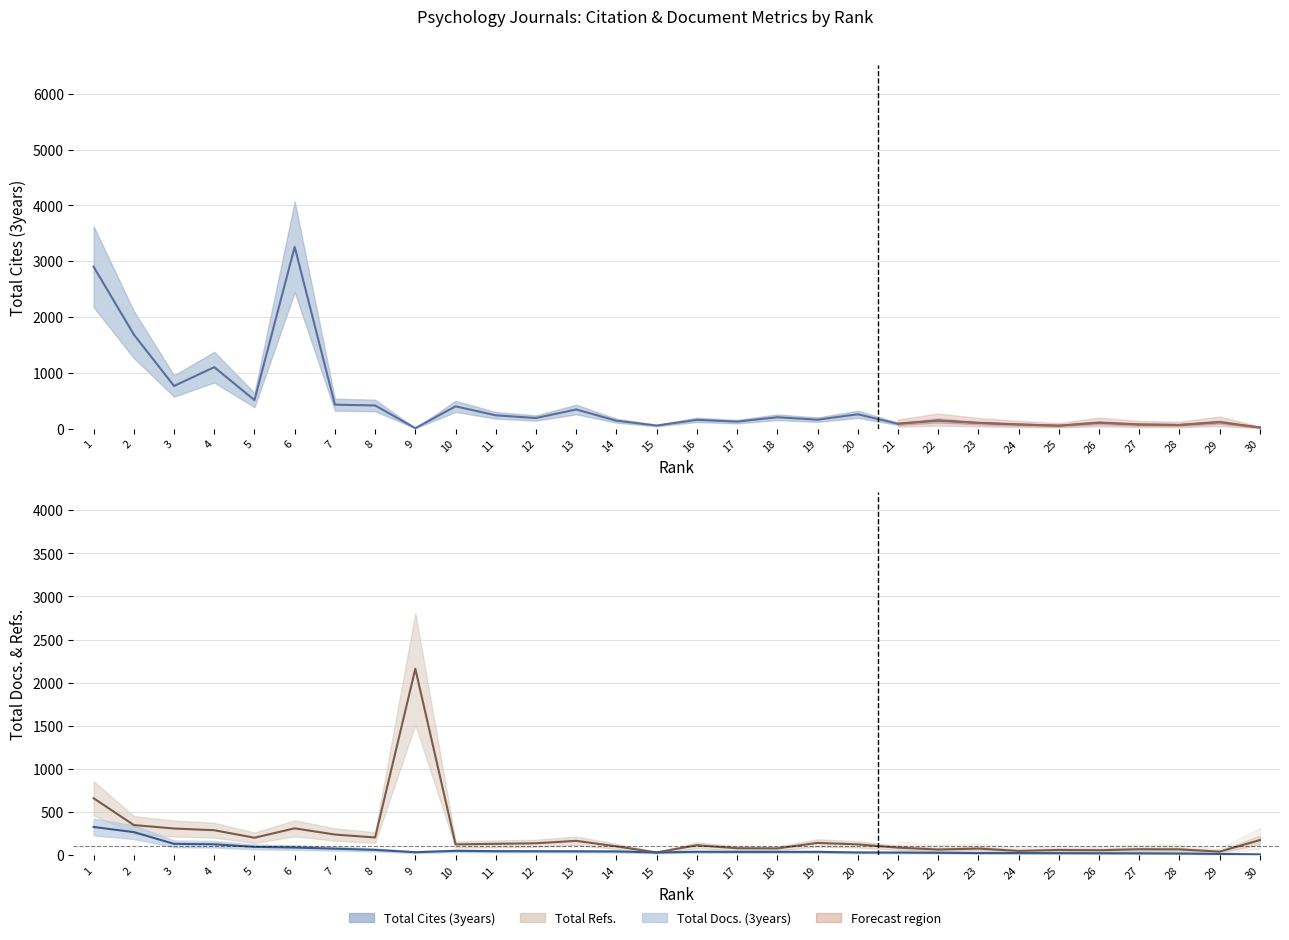

Which label corresponds to the smallest value in the chart?

9